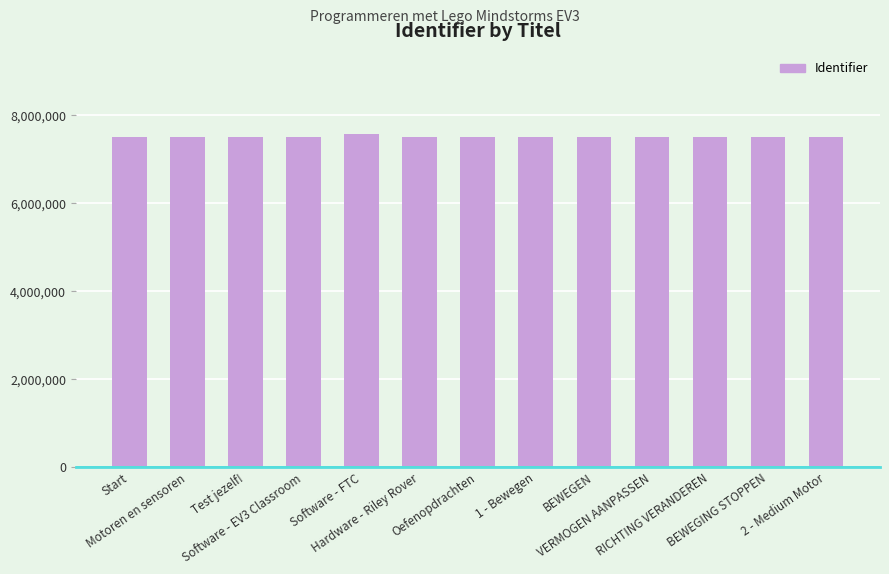

What is the sum of all values?

97670713